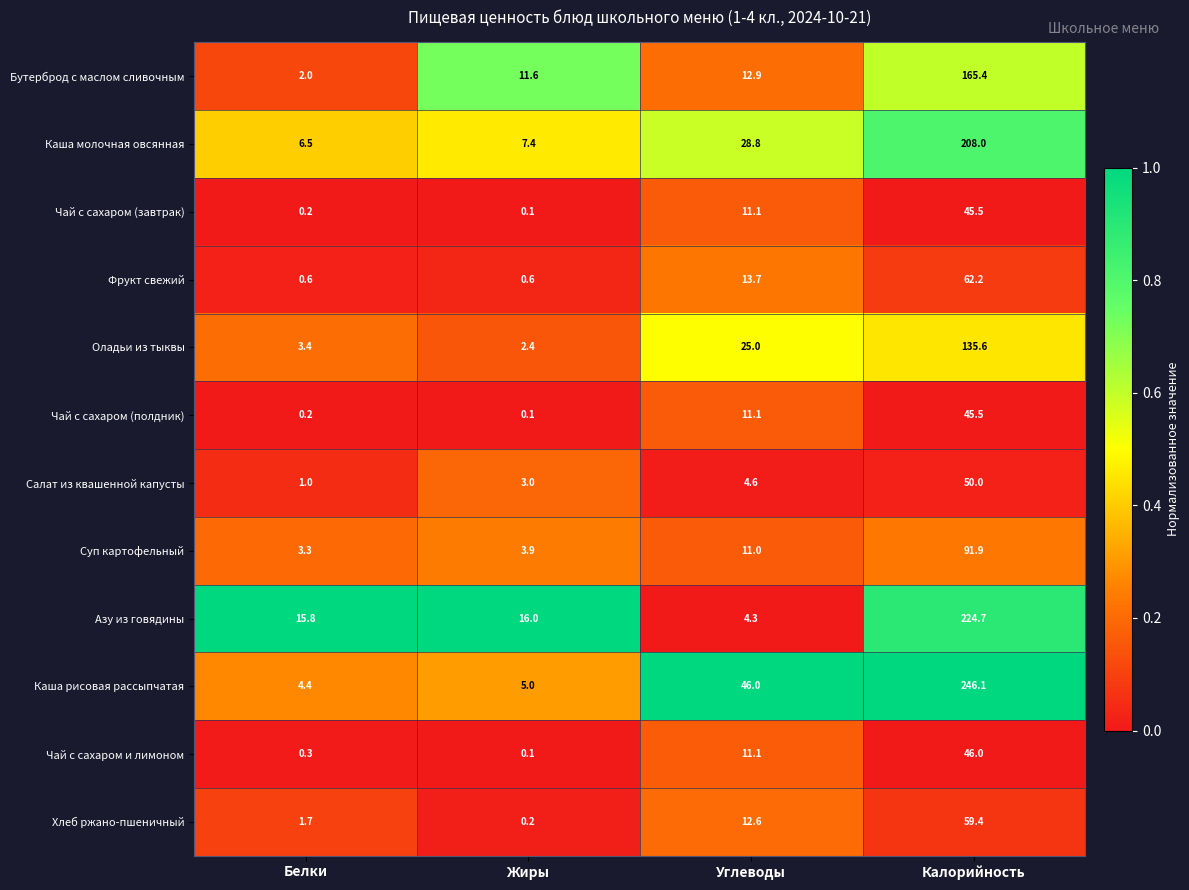

At which label does Чай с сахаром (полдник) first exceed 11?

Углеводы